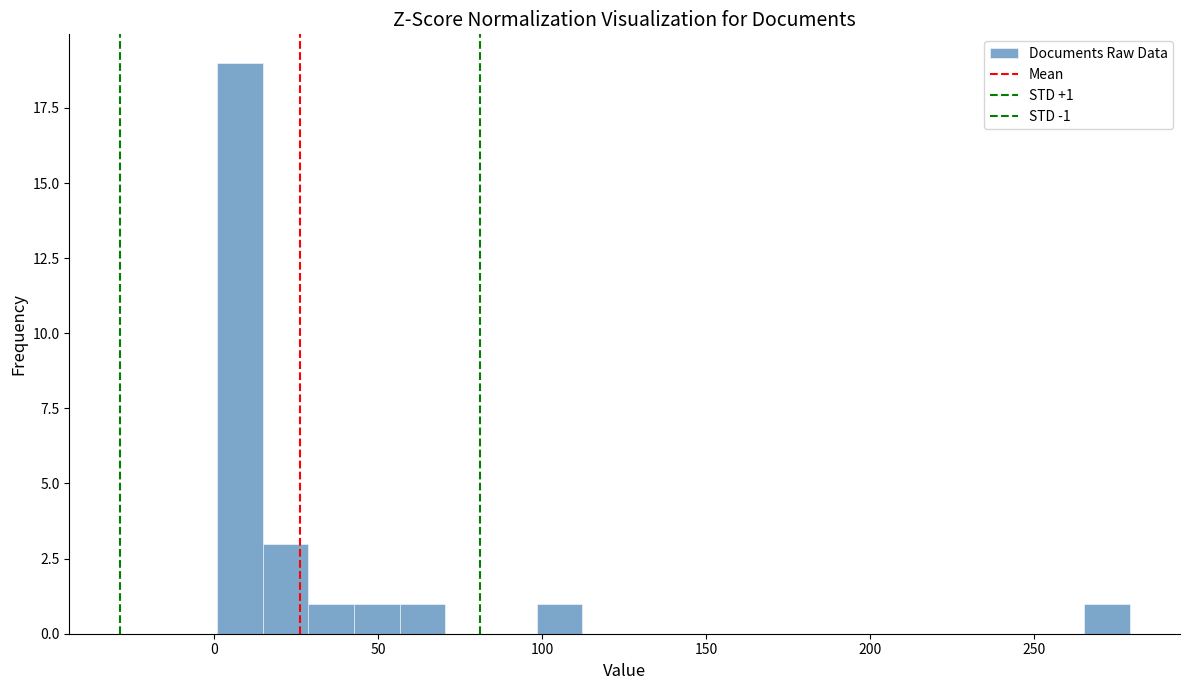

Around what value on the x-axis is the tallest bar? Give the approximate position of its centre, as read against the axis.

10